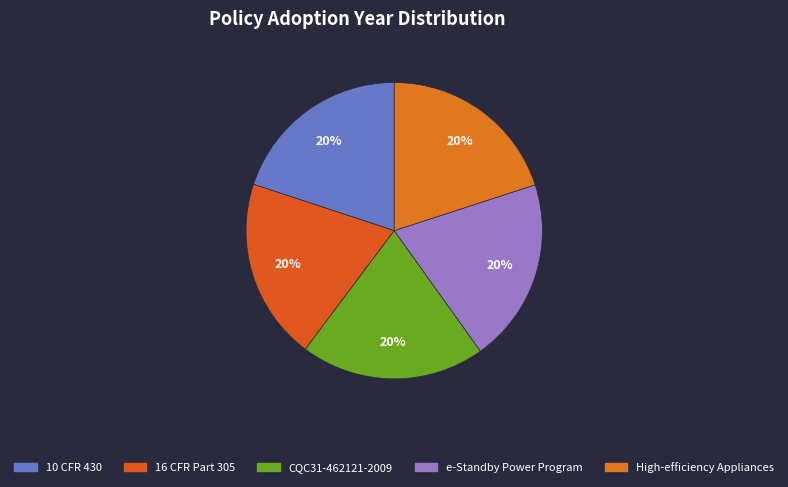

How many segments does this pie chart have?

5